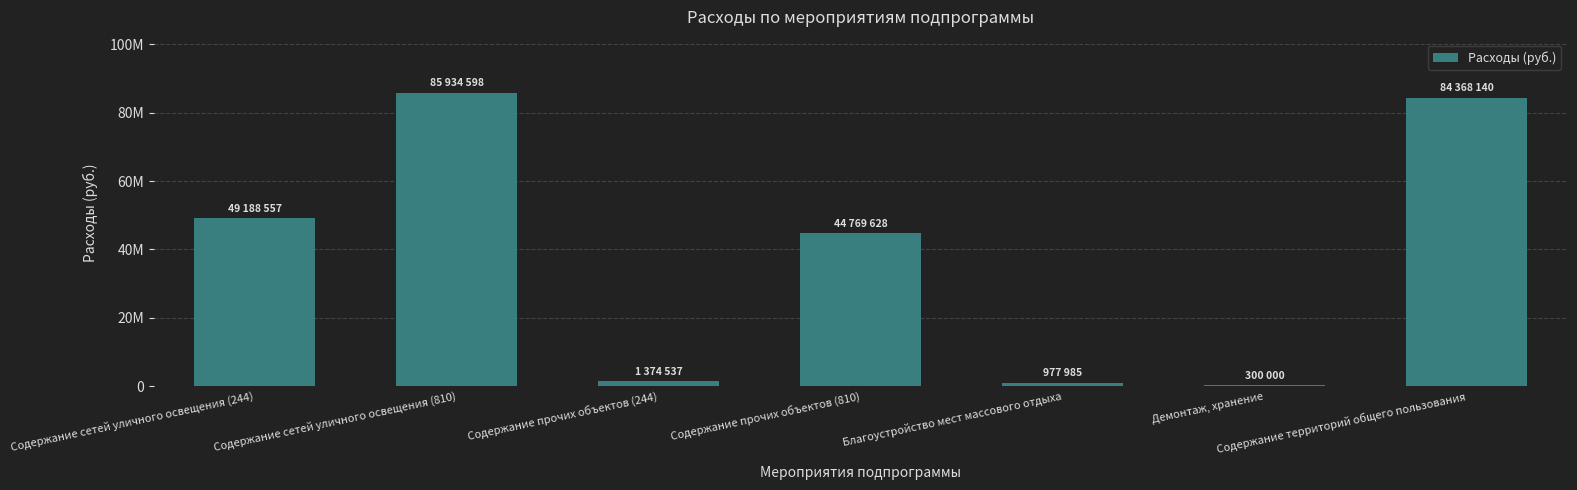

What is the label of the 1st bar from the right?

Содержание территорий общего пользования